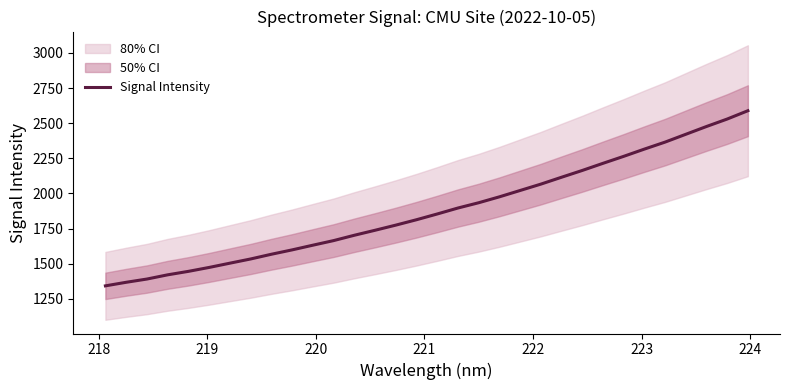

Count the number of categories in the chart.

32